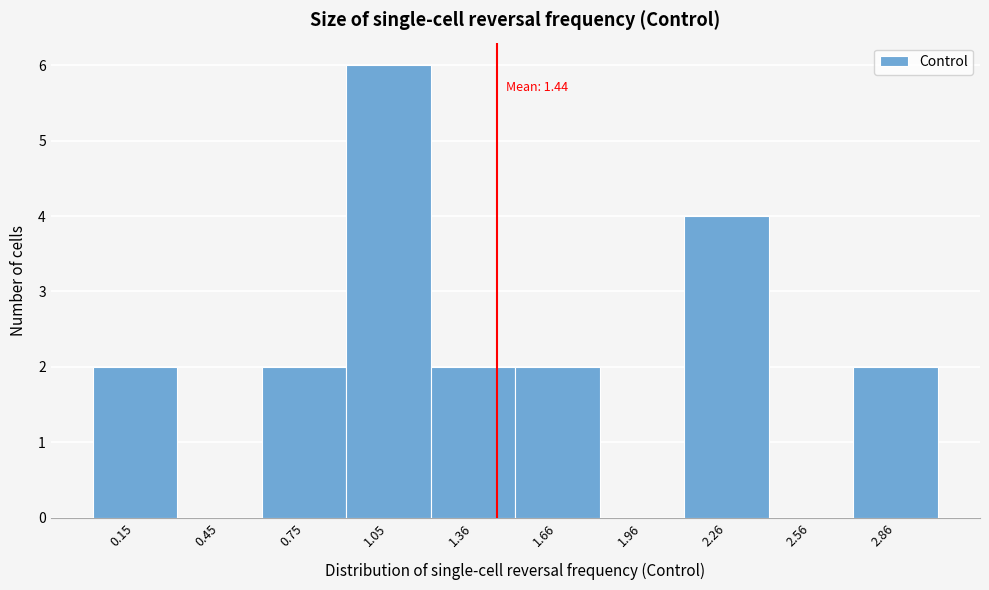

Over which range of the x-axis is the bar tallest?

0.9 to 1.2